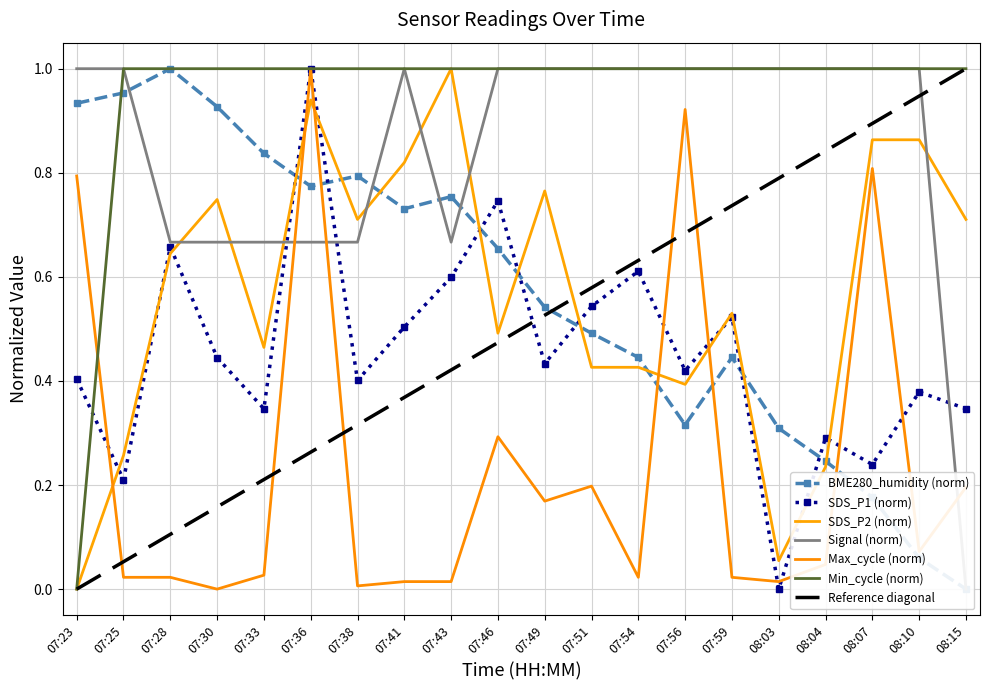

The Signal series shows 0.7 at 07:38. True or false?

True